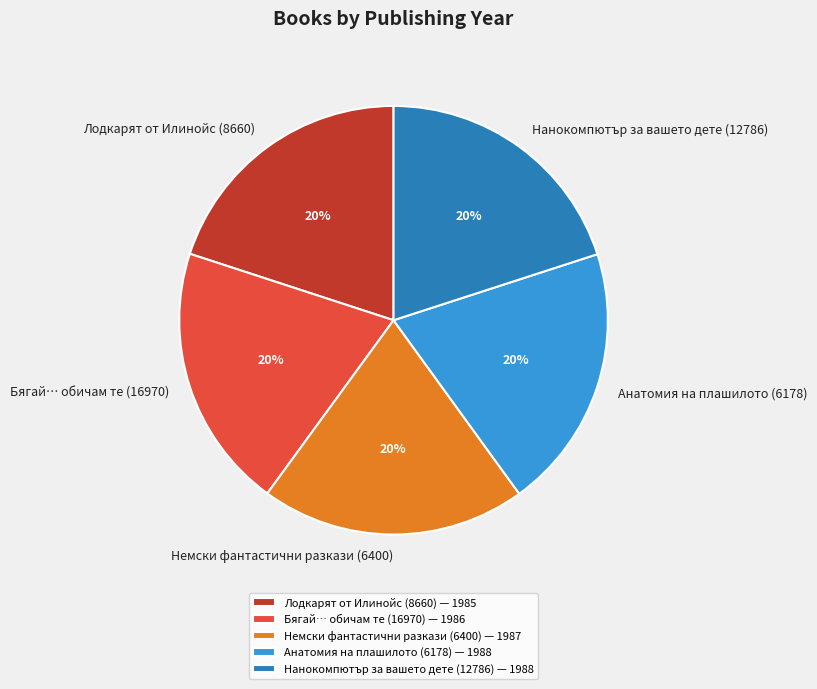

How many segments does this pie chart have?

5